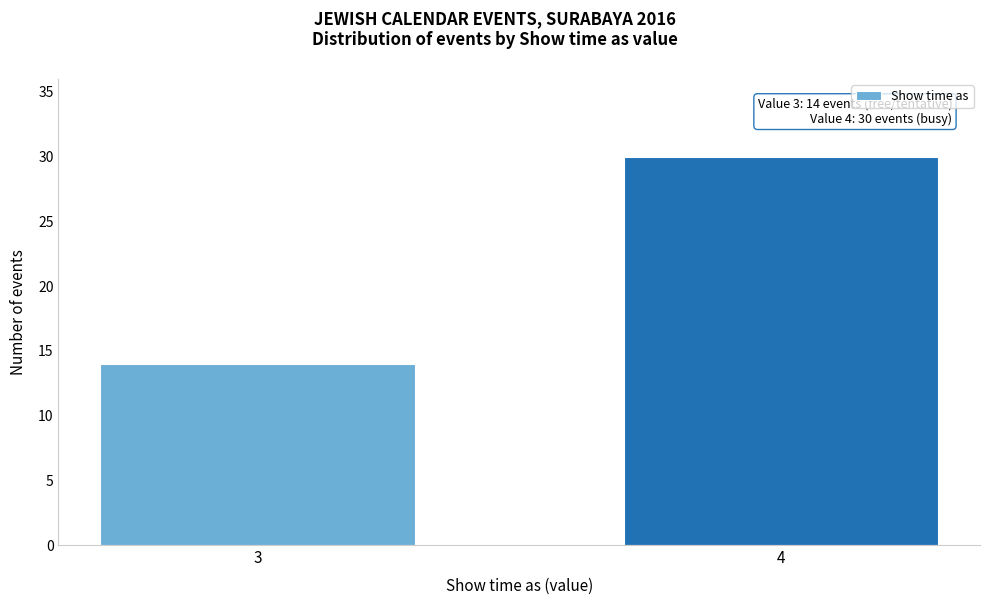

Reading left to right, extract all data points from this chart.

14	30